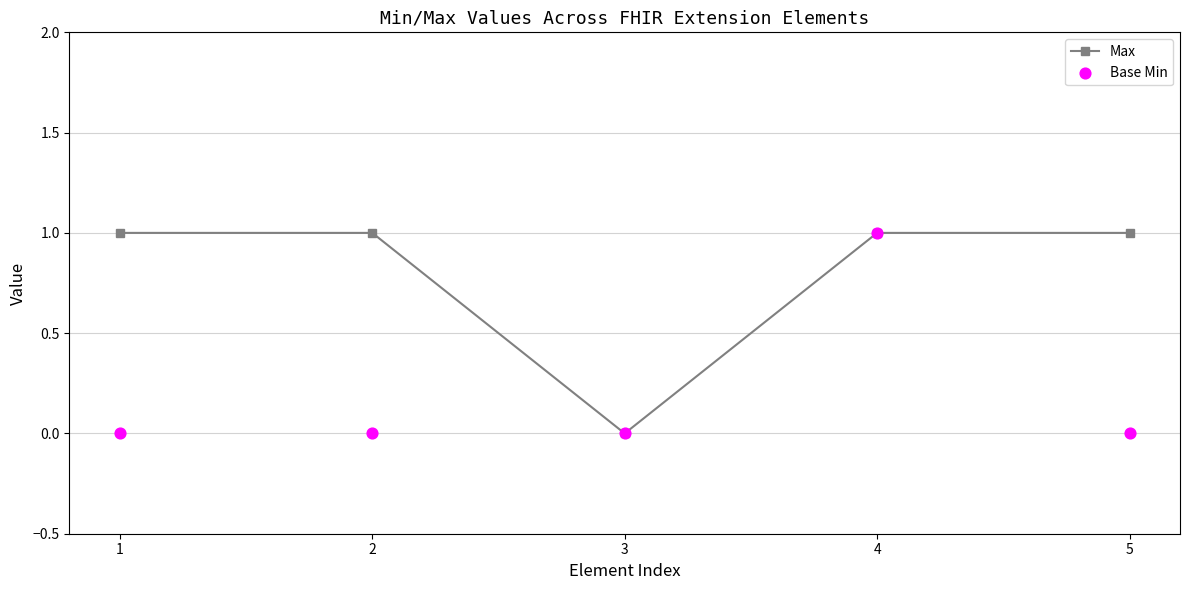

Which series reaches the minimum Y coordinate?

Max